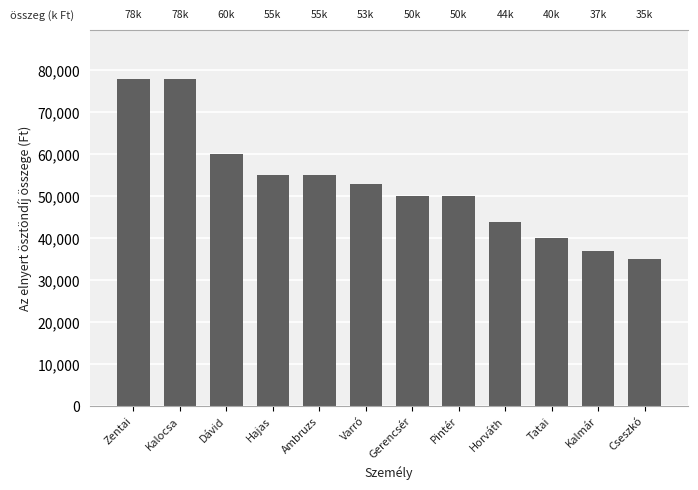

What is the change in value from Varró to Pintér?

-3000